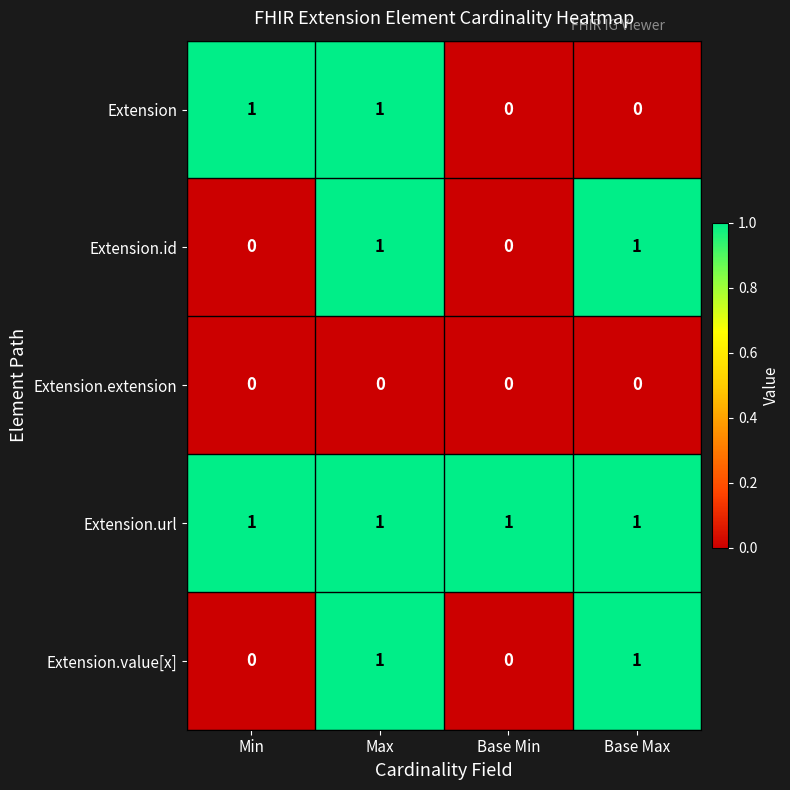

Reading left to right, what are all the values shown in this chart?

Extension: 1	1	0	0
Extension.id: 0	1	0	1
Extension.extension: 0	0	0	0
Extension.url: 1	1	1	1
Extension.value[x]: 0	1	0	1